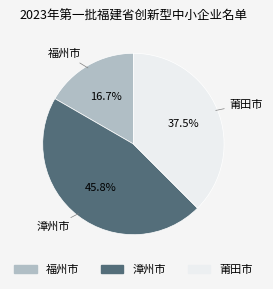

Does 莆田市 account for over 50% of the chart?

No